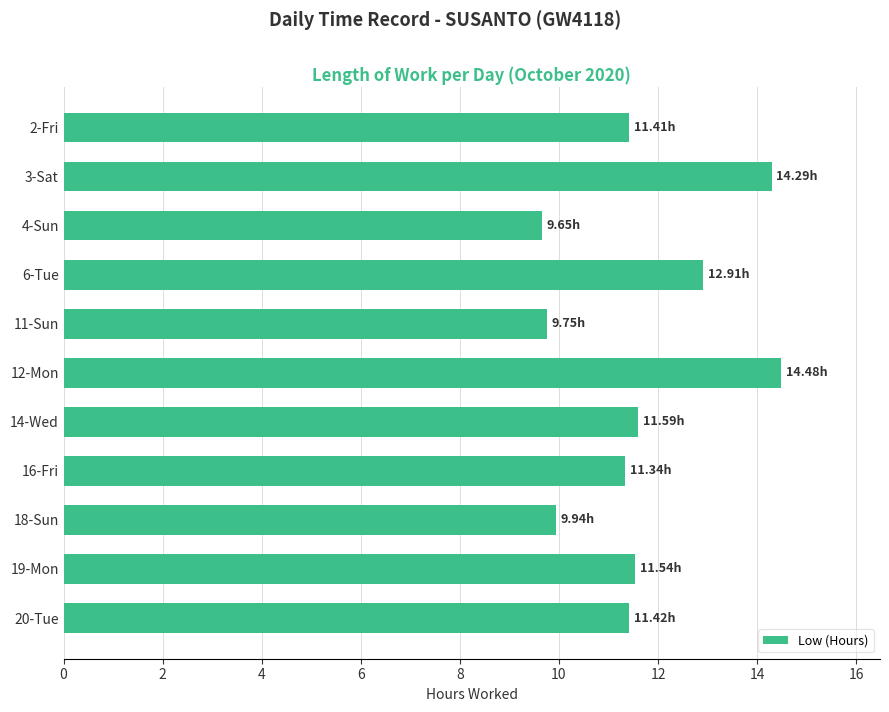

What is the sum of all values?

128.3